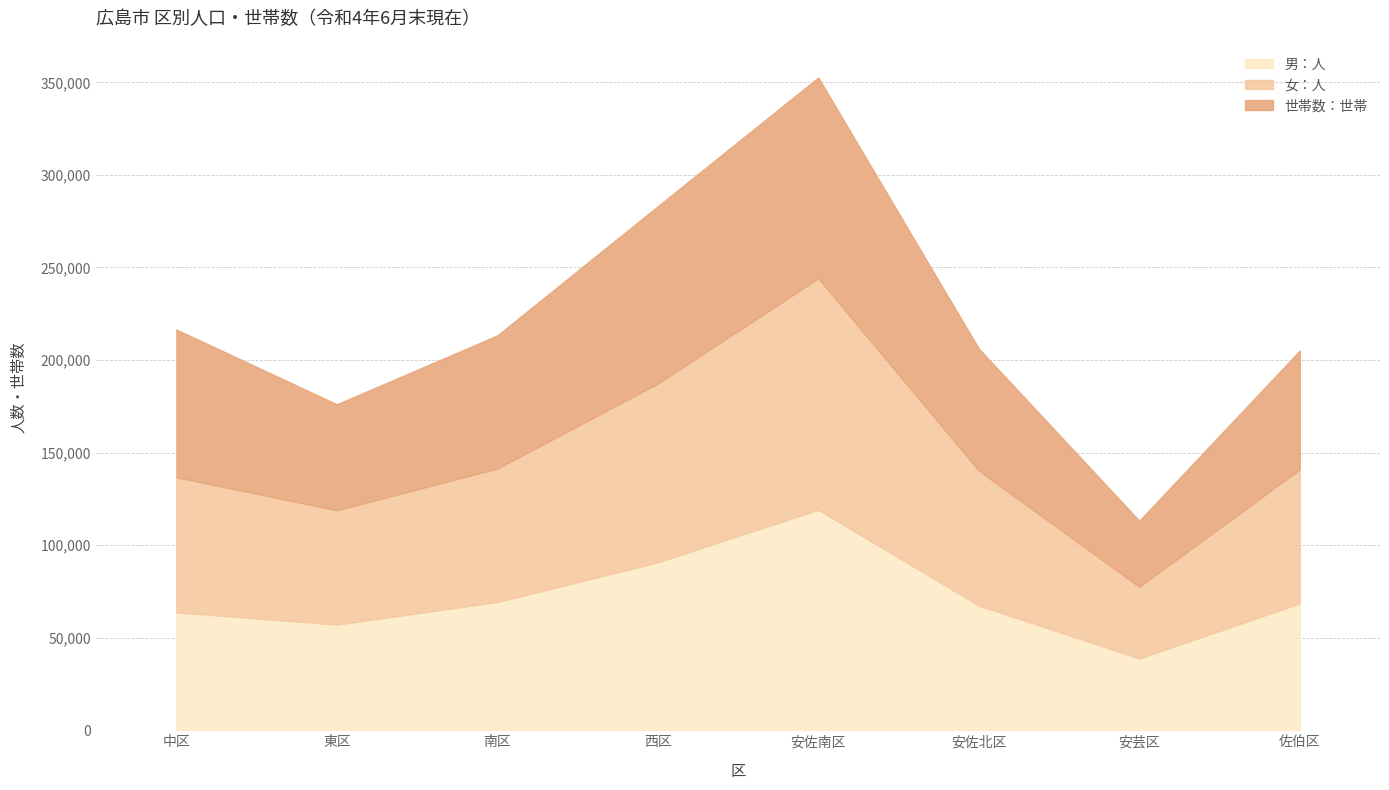

What is the lowest value of the 男：人 series?

38784